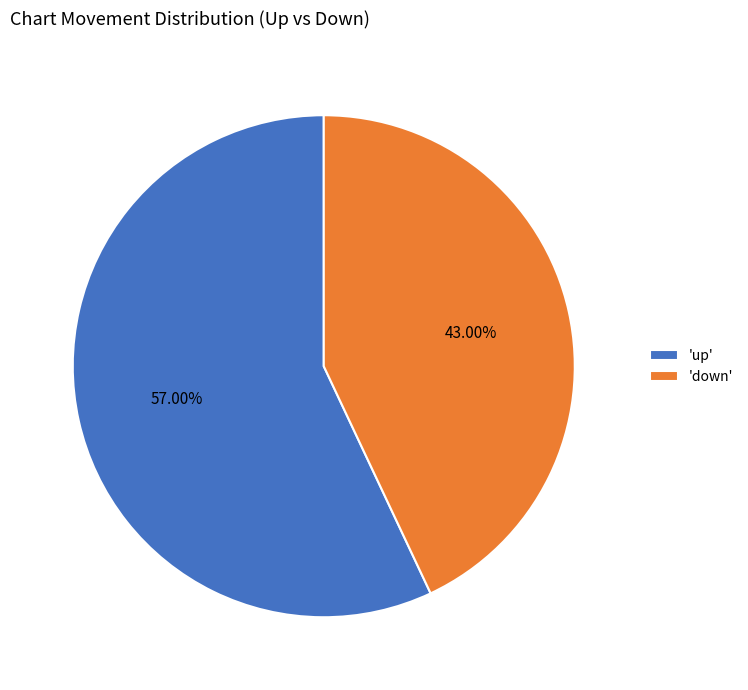

Which has a higher value, 'down' or 'up'?

'up'